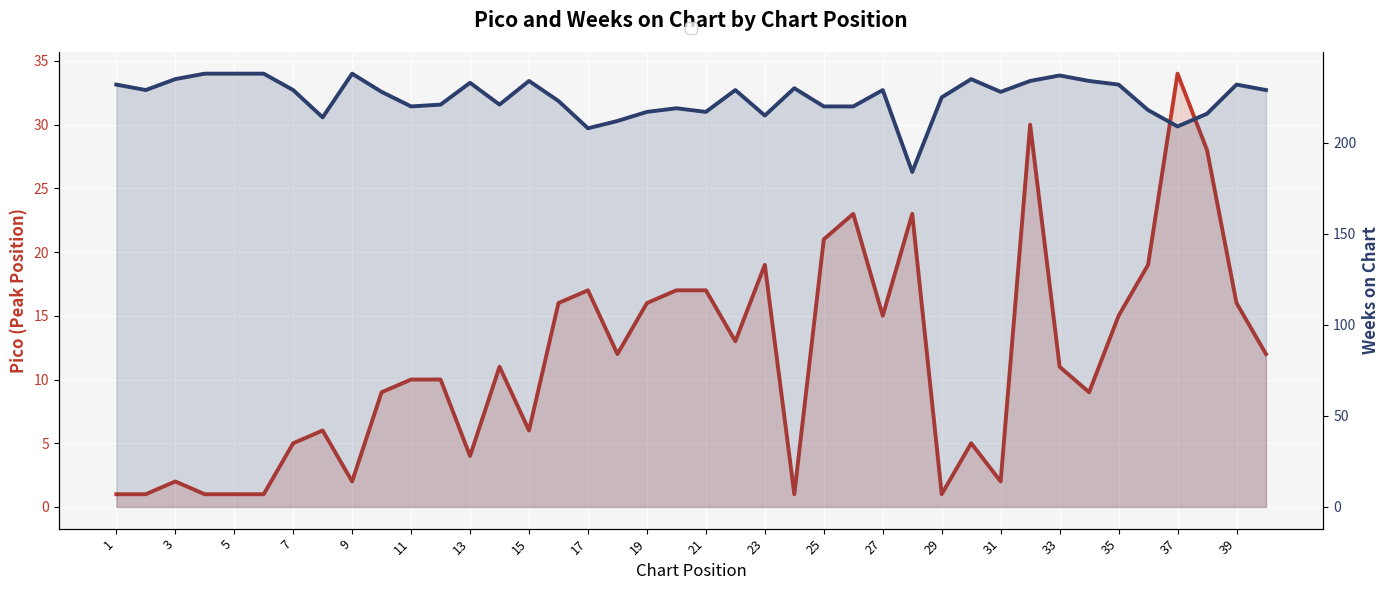

List the series in order of their overall mean, highest first.

Weeks on Chart, Pico (Peak Position)